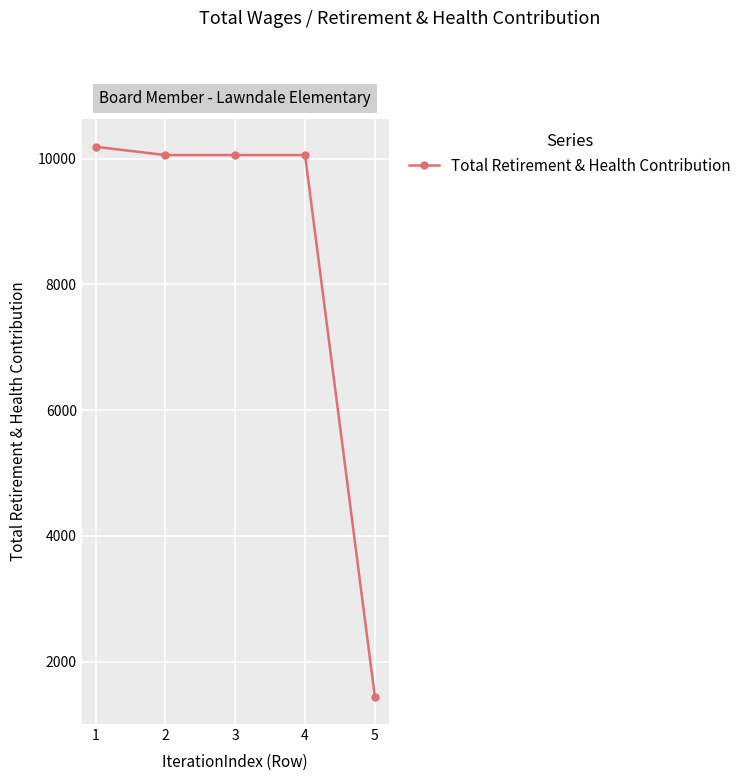

What is the value of the 1st point from the left?

10188